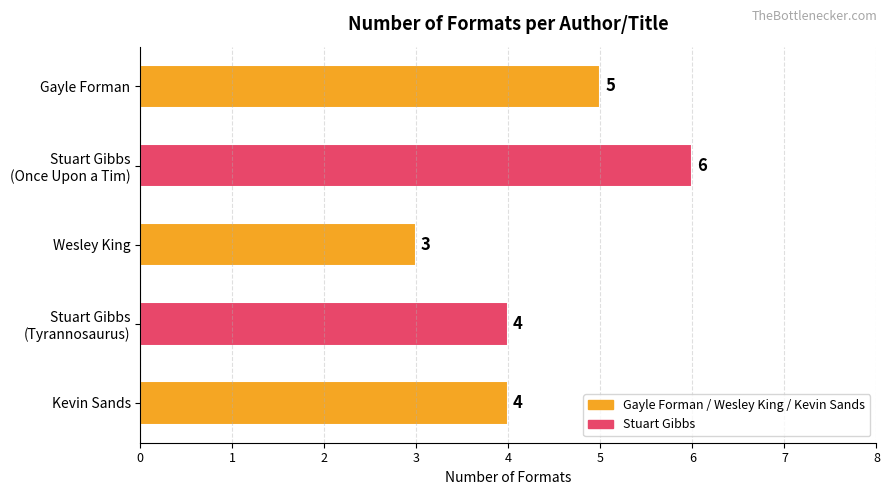

What is the ratio of the value at Wesley King to the value at Gayle Forman?

0.6